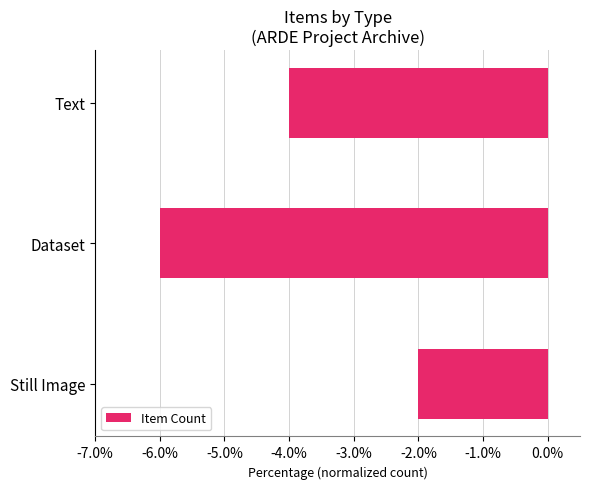

Reading bottom to top, extract all data points from this chart.

-2	-6	-4